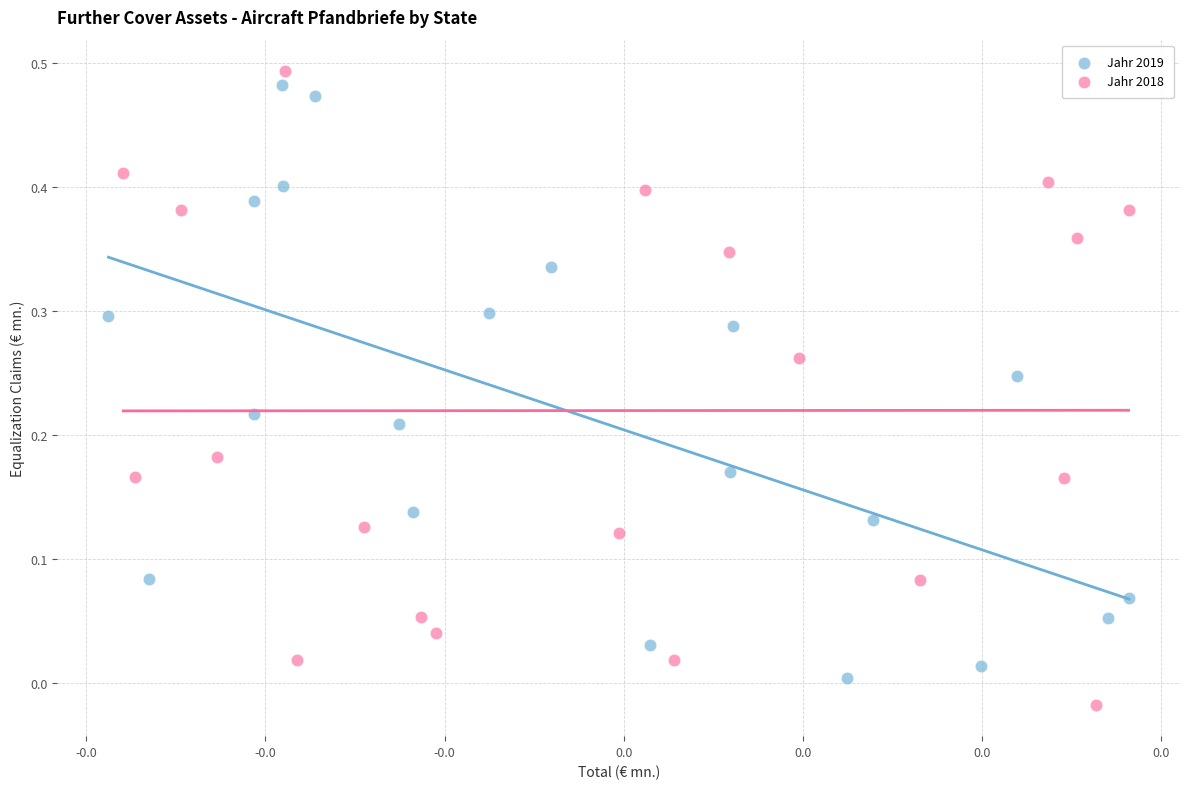

Which series reaches the maximum Y coordinate?

Jahr 2018